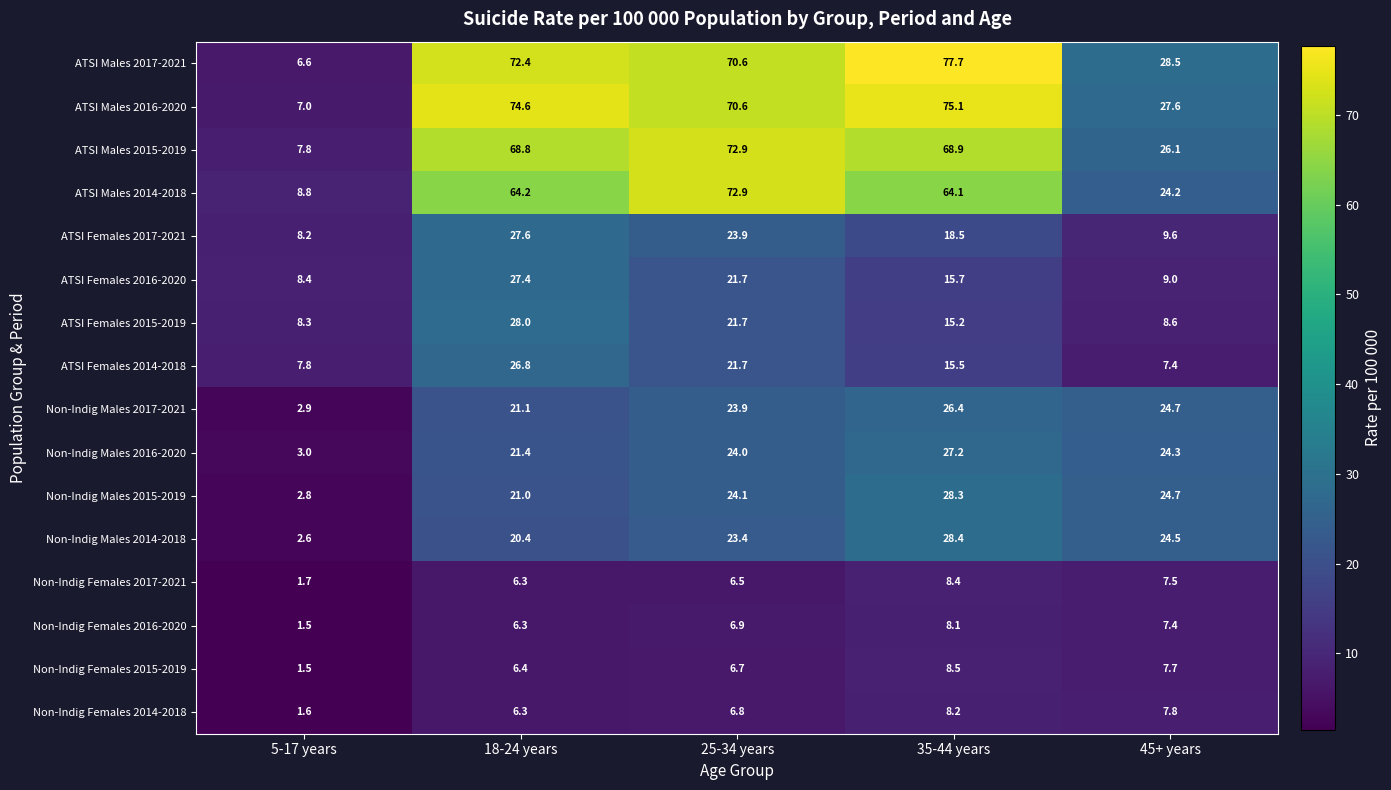

At which label does Non-Indig Females 2016-2020 first exceed 6?

18-24 years